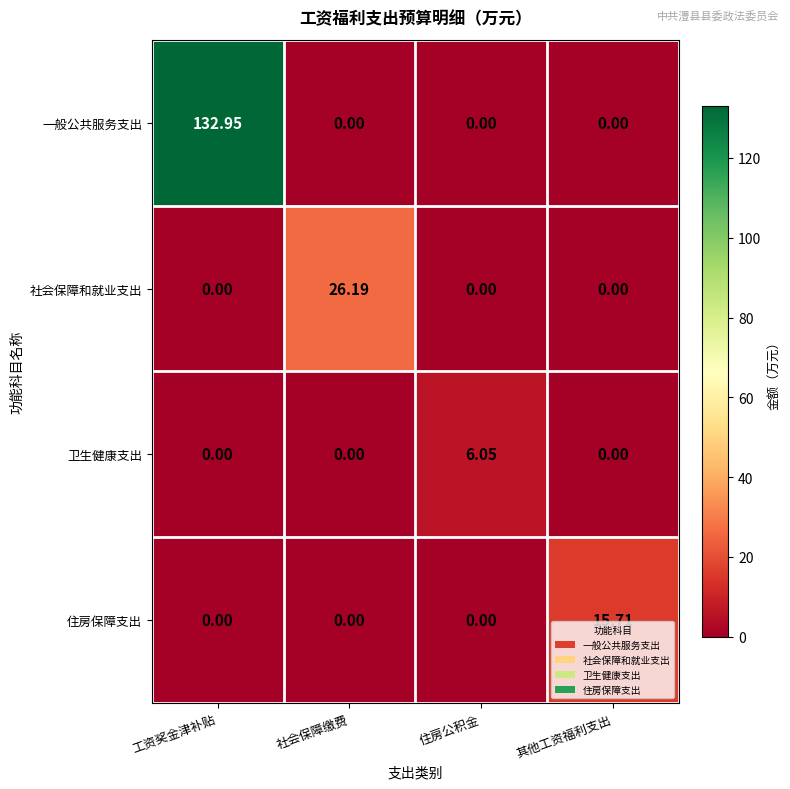

At which label does 一般公共服务支出 reach its peak?

工资奖金津补贴